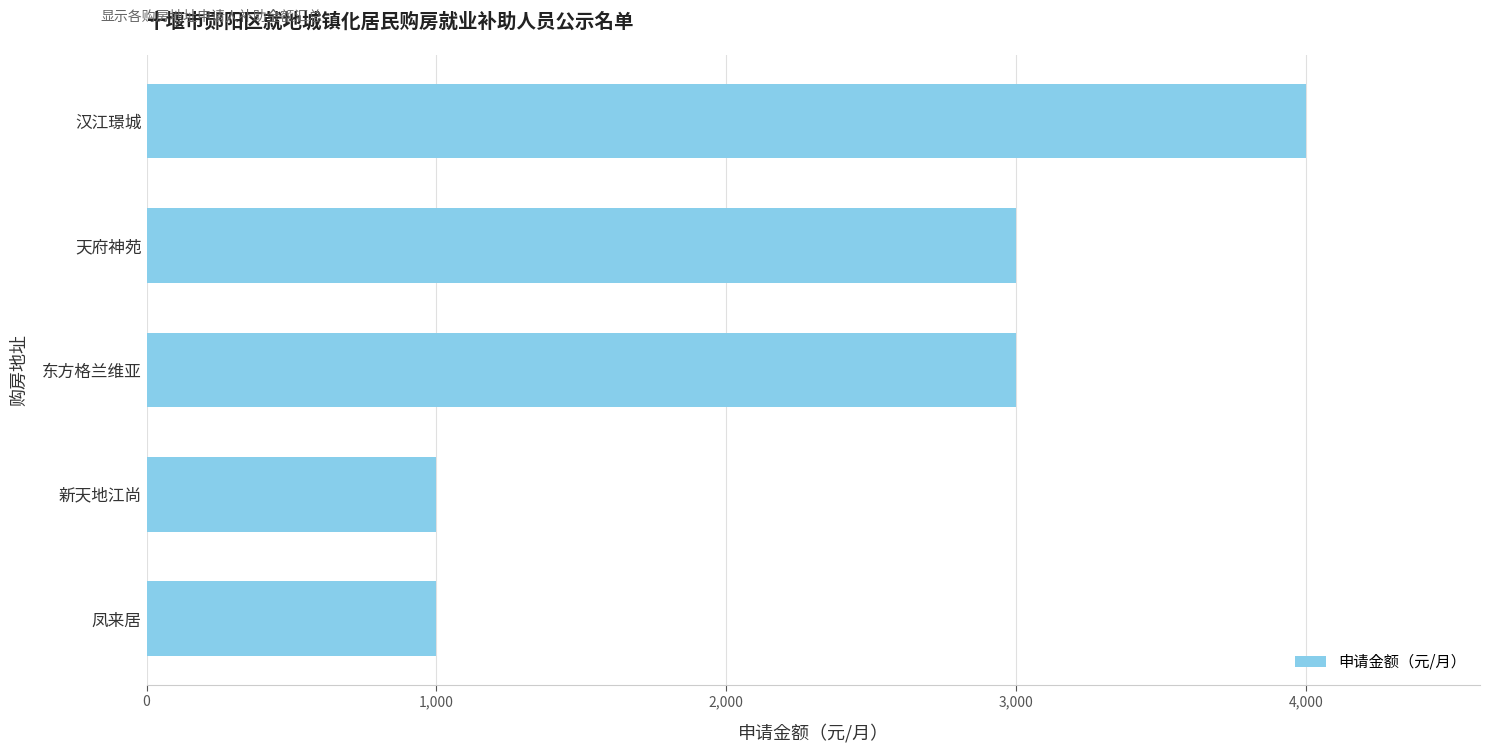

Reading bottom to top, what are all the values shown in this chart?

凤来居=1000	新天地江尚=1000	东方格兰维亚=3000	天府神苑=3000	汉江璟城=4000